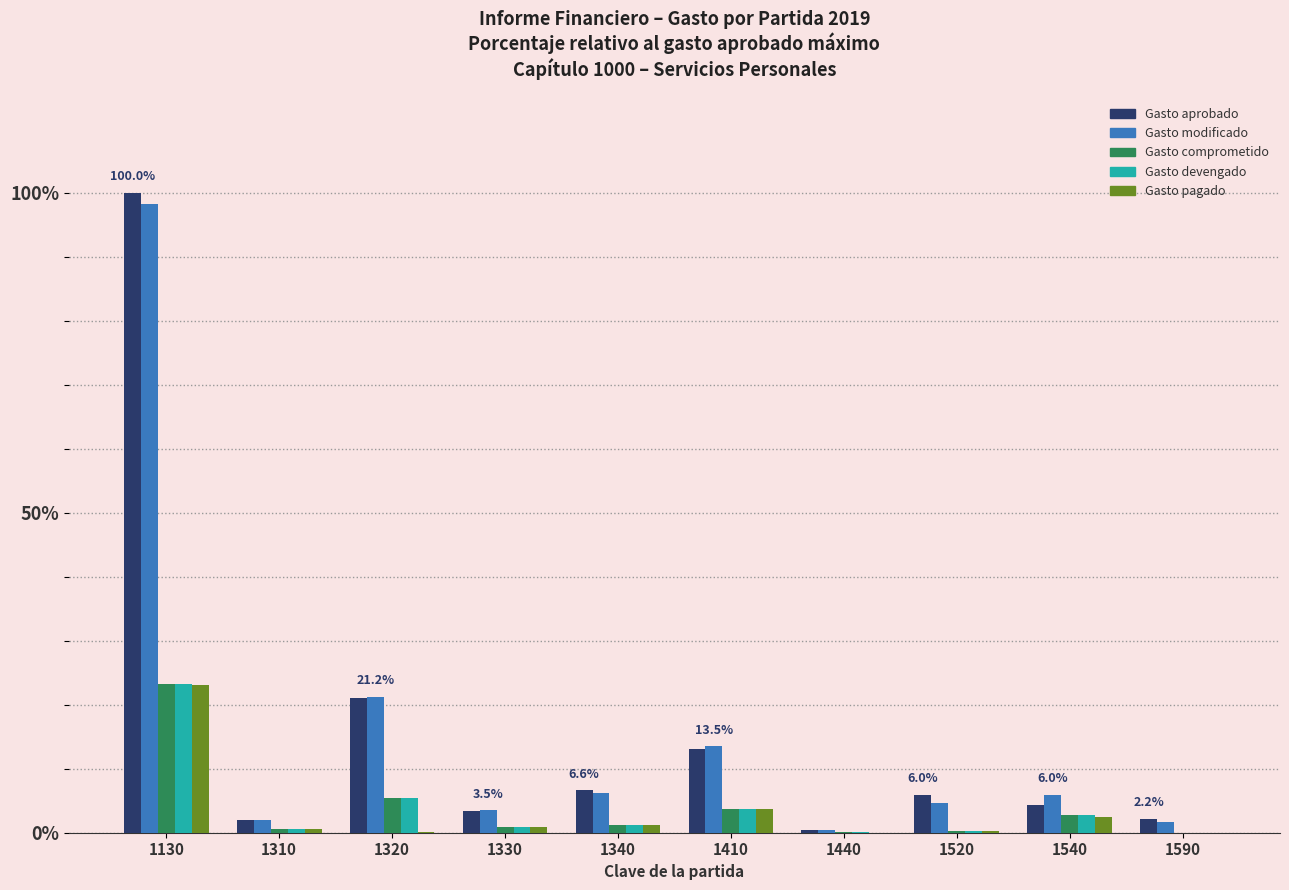

Is it true that Gasto devengado equals 2.7 at 1540?

True